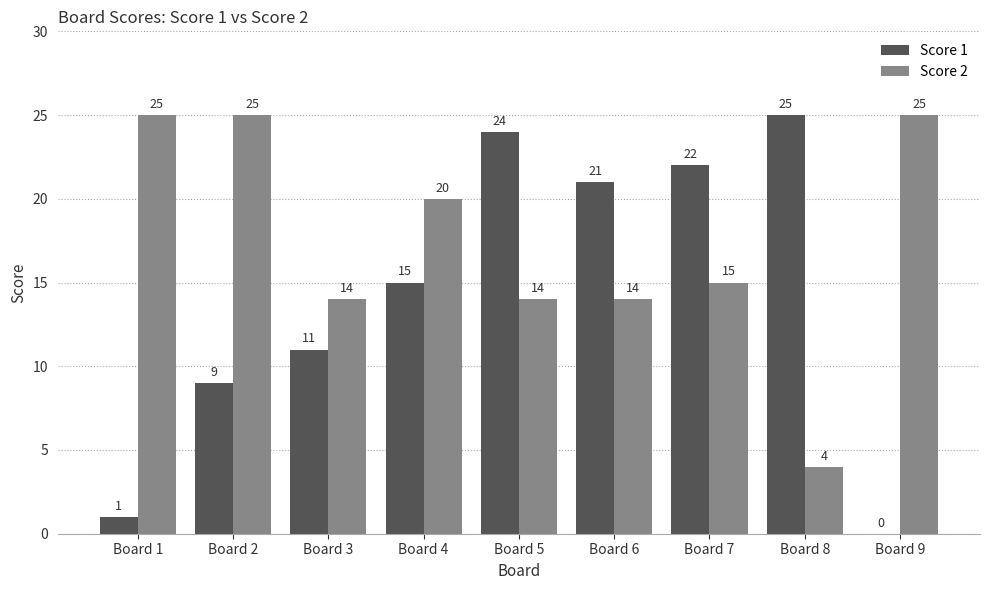

Reading right to left, extract all data points from this chart.

Score 1: 0	25	22	21	24	15	11	9	1
Score 2: 25	4	15	14	14	20	14	25	25